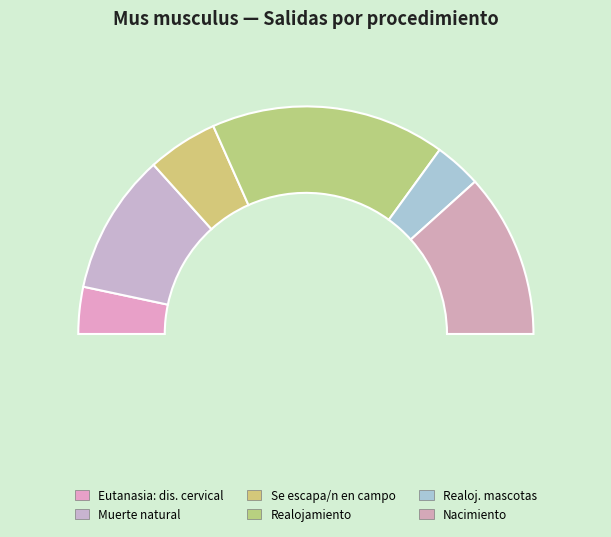

To the nearest percent, what is the combined percentage of Eutanasia: dislocación cervical and Realojamiento como mascotas?

17%